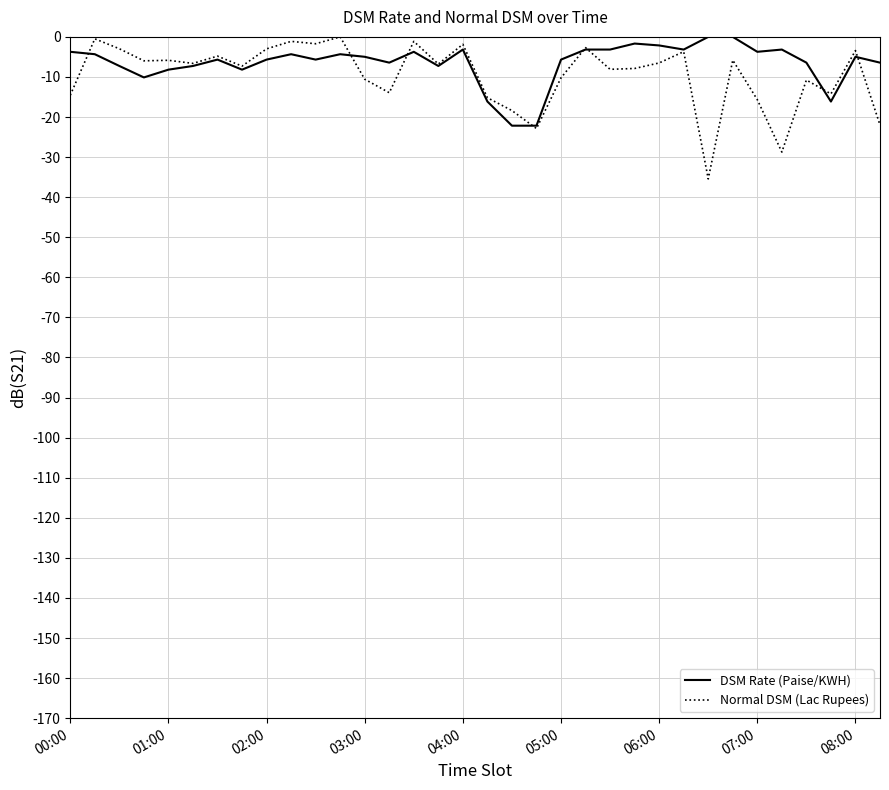

After their last crossing, which series has the higher values: Normal DSM (Lac Rupees) or DSM Rate (Paise/KWH)?

DSM Rate (Paise/KWH)